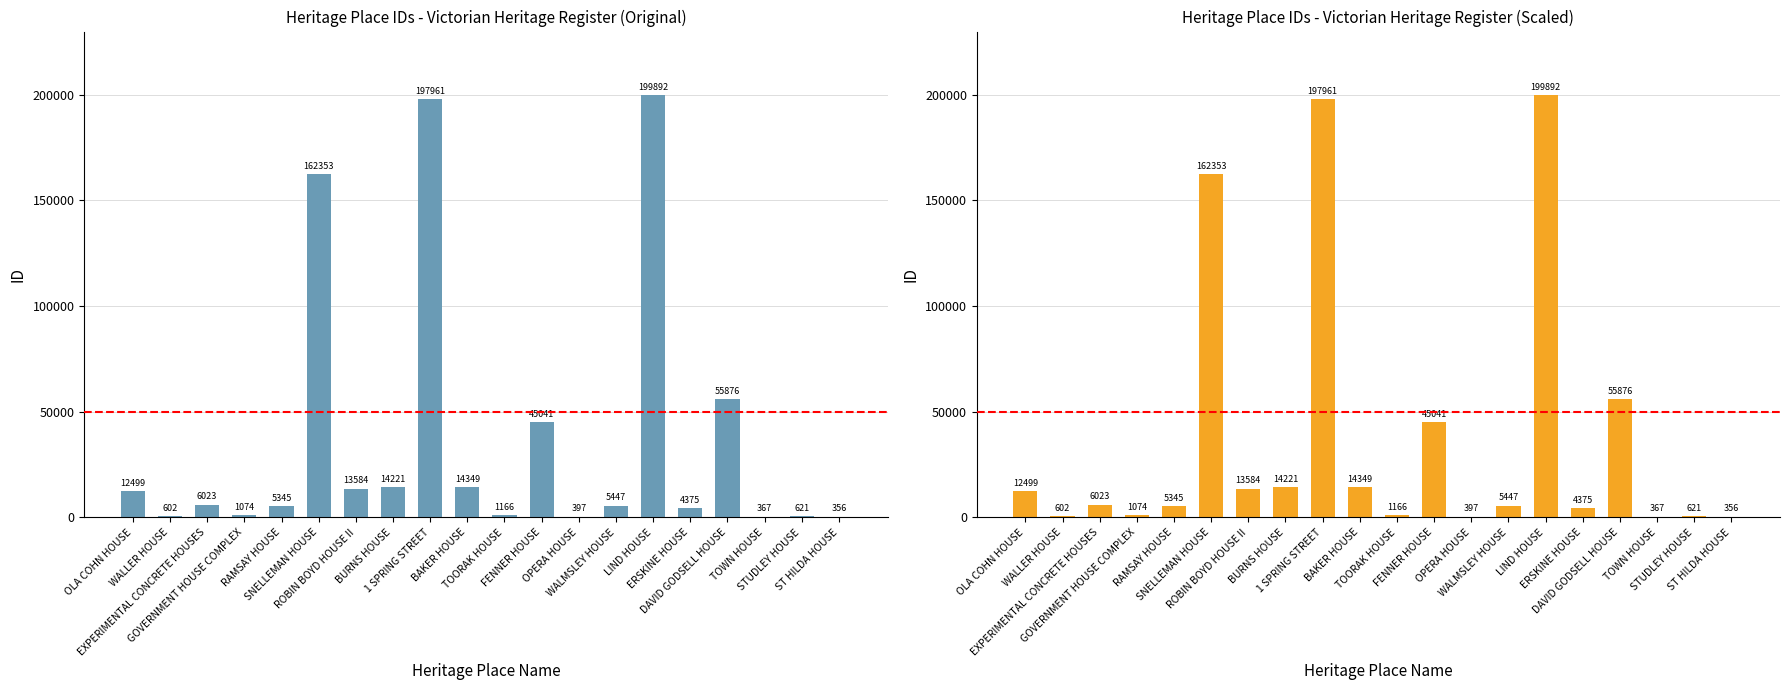

At which label does the data first exceed 6023?

OLA COHN HOUSE